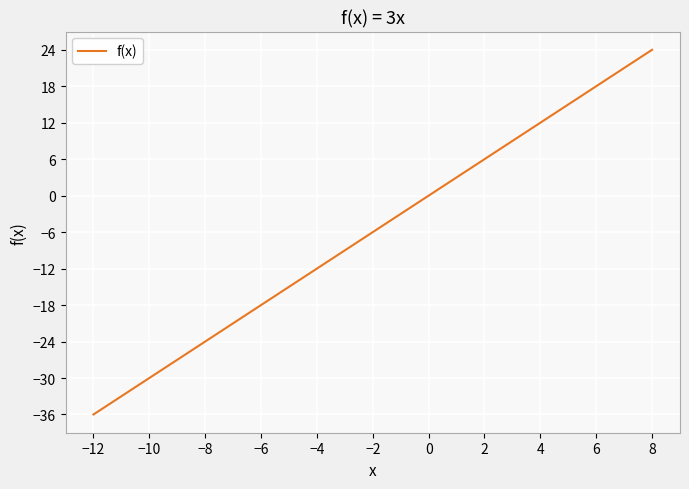

True or false: the data has more than 2 interior local peaks.

False